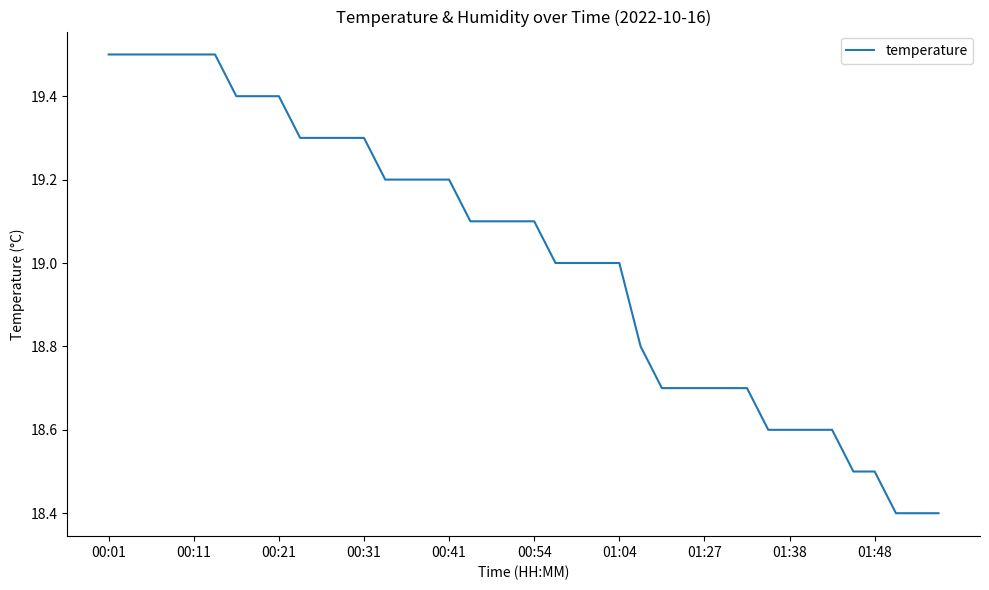

What is the greatest value displayed?

19.5